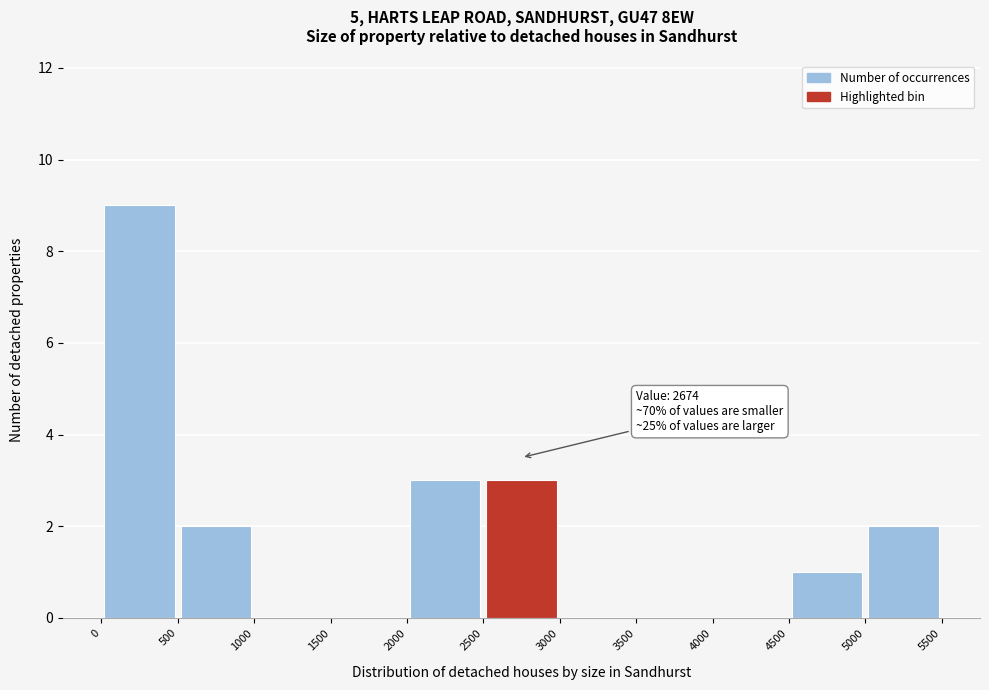

Which range on the x-axis has the tallest bar?

0 to 500